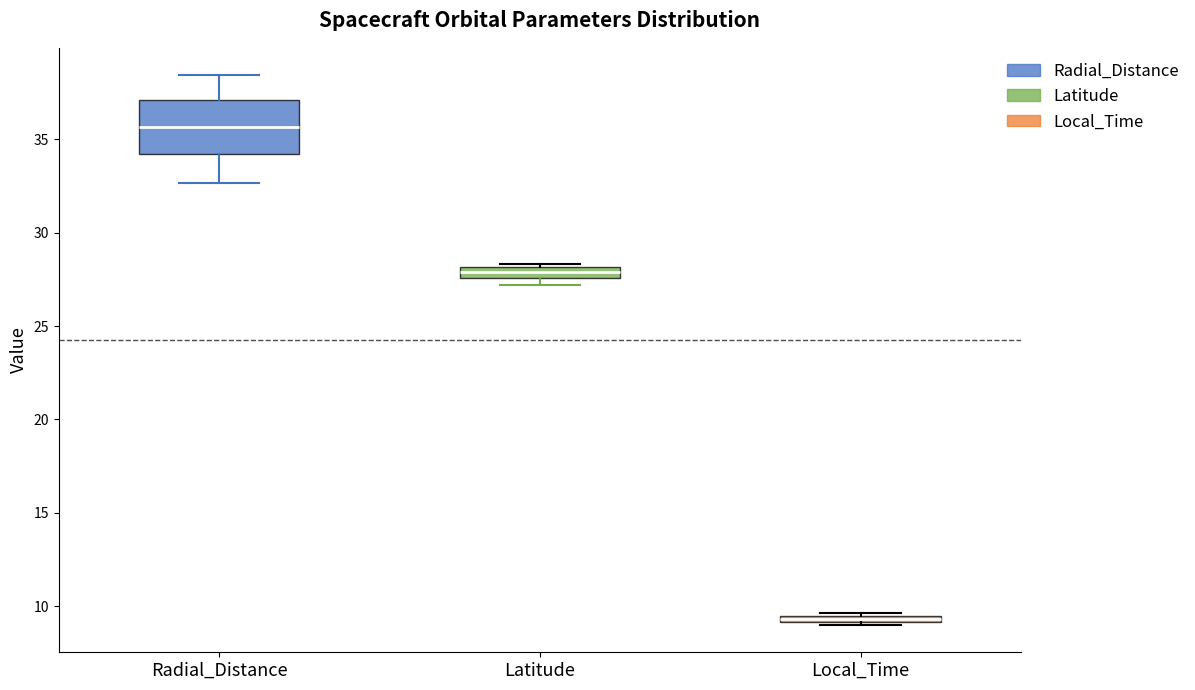

Comparing the boxes themselves (not the whiskers), which one is the tallest?

Radial_Distance